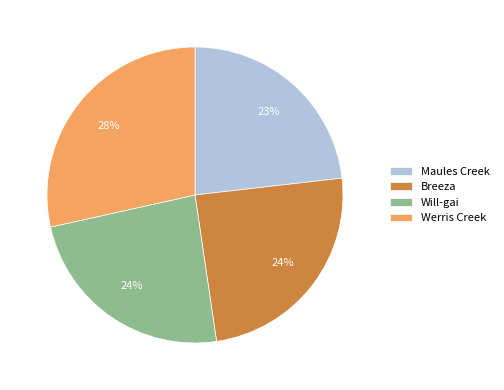

Is the sum of Will-gai and Maules Creek greater than half?

No